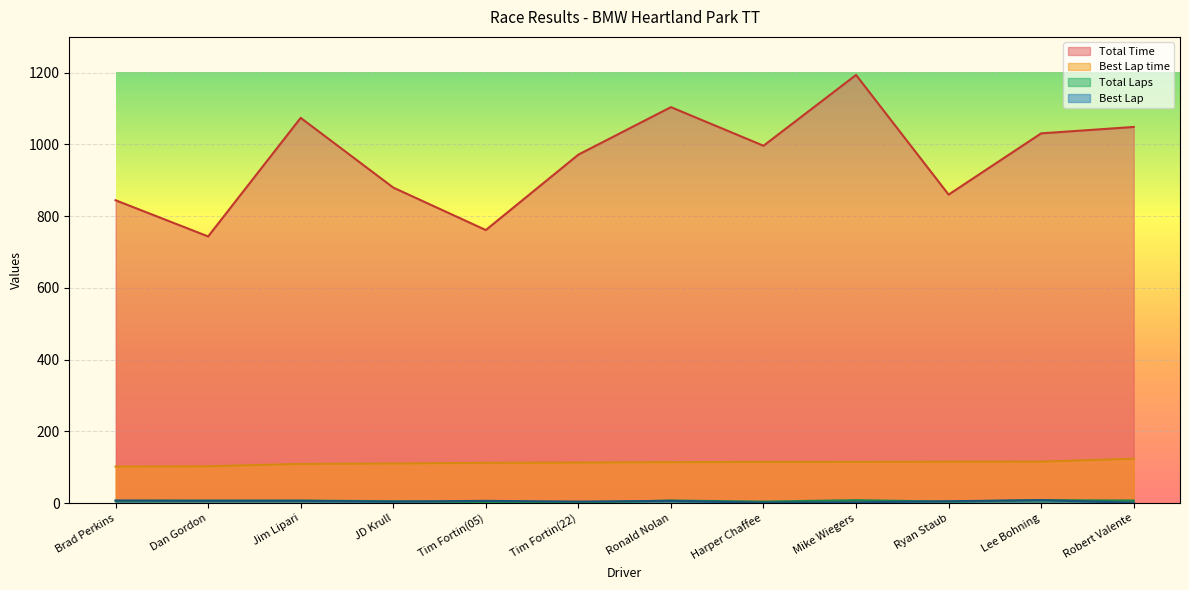

The value of Total Time at Lee Bohning is 1030.9. True or false?

True